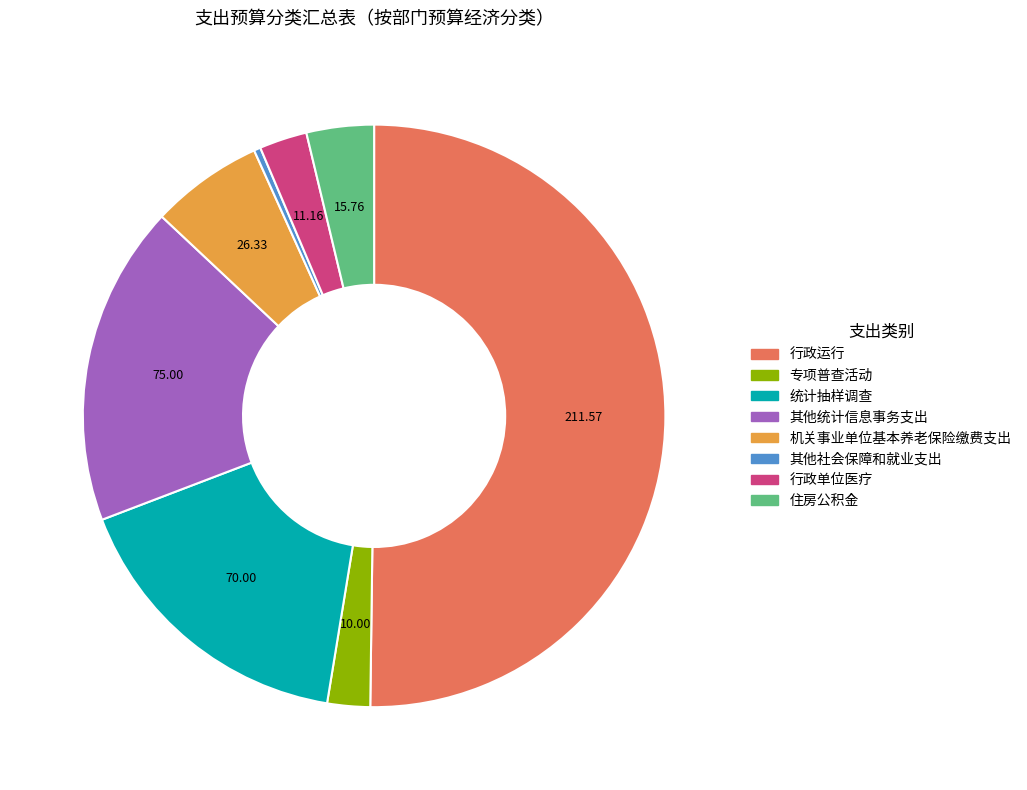

What is the ratio of the value at 机关事业单位基本养老保险缴费支出 to the value at 其他社会保障和就业支出?

17.0